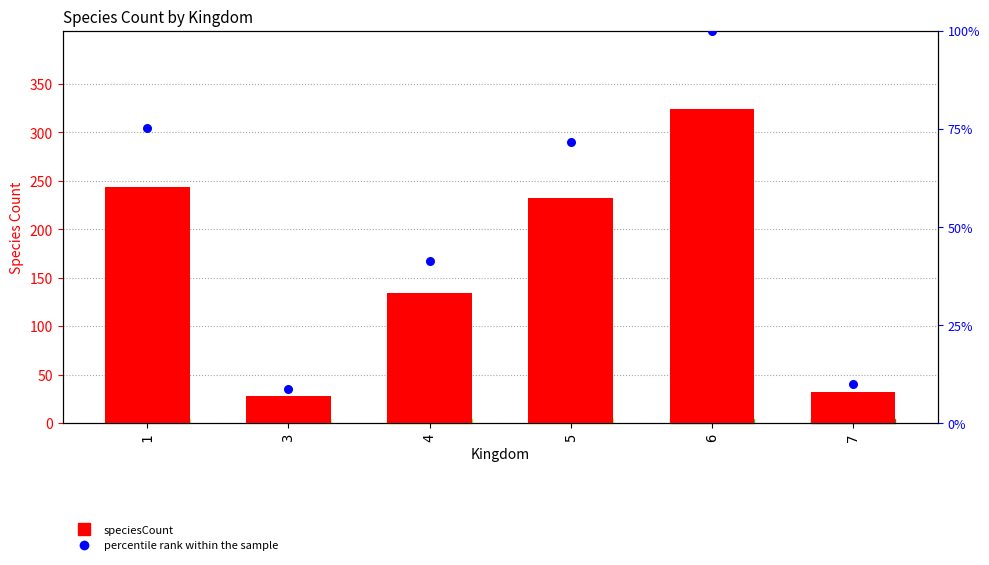

Is the value of speciesCount at 3 greater than the value of percentile rank within the sample at 6?

No